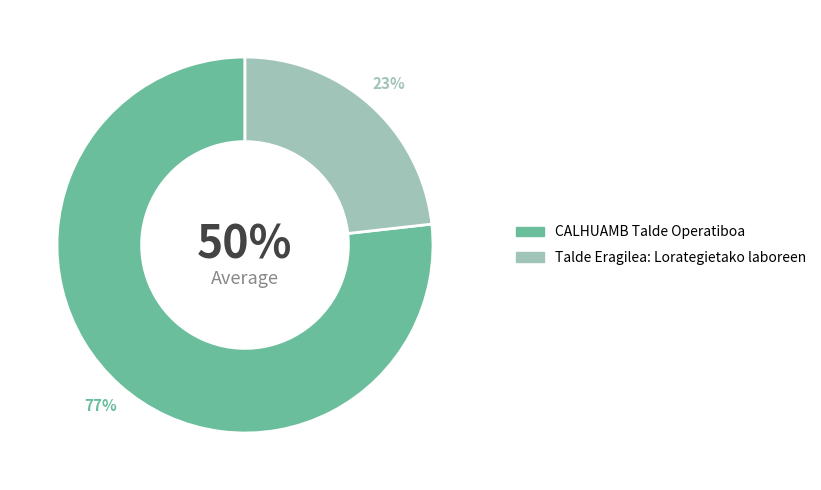

True or false: CALHUAMB Talde Operatiboa accounts for 69% of the total.

False